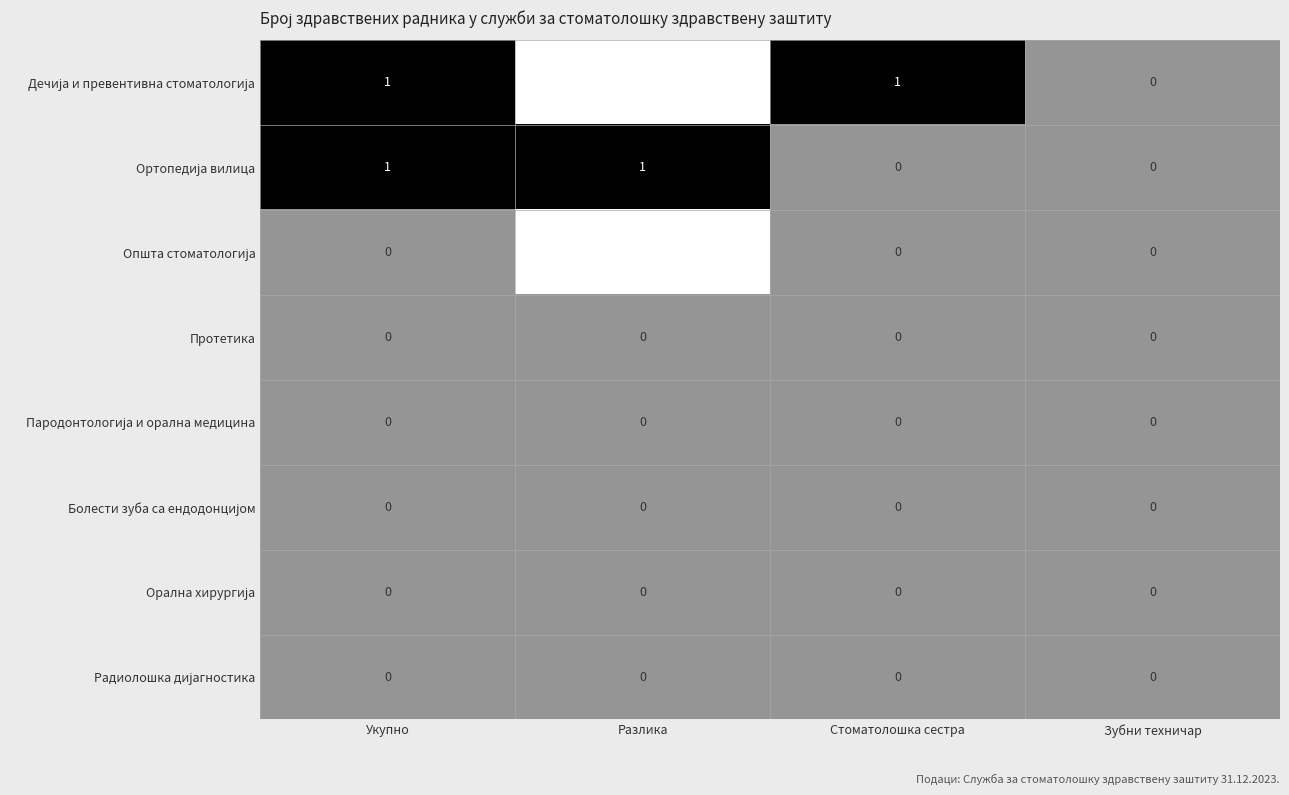

At which category is the sum across all series the highest?

Укупно